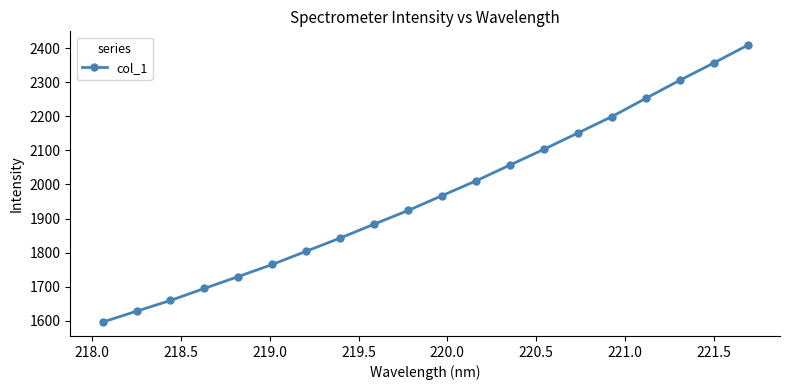

What is the difference between the maximum and minimum values?

813.7